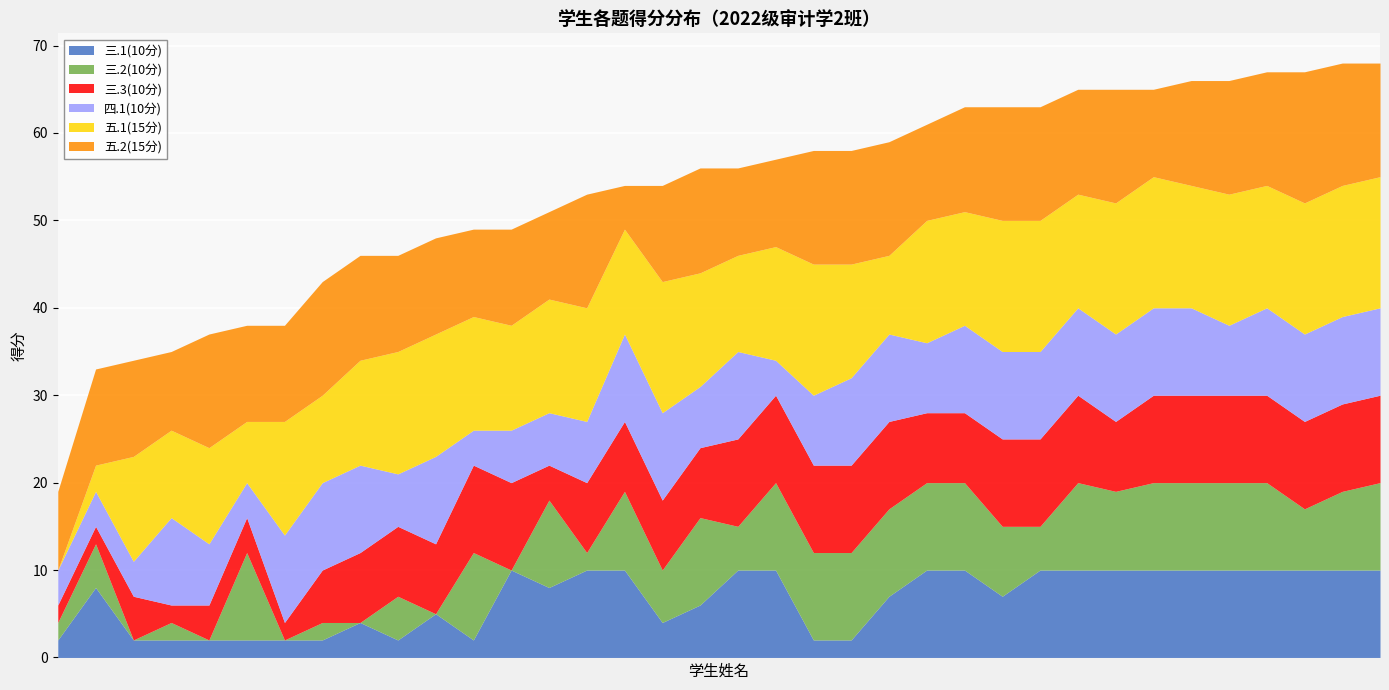

What is the difference between the maximum and minimum values in the 三.1(10分) series?

8